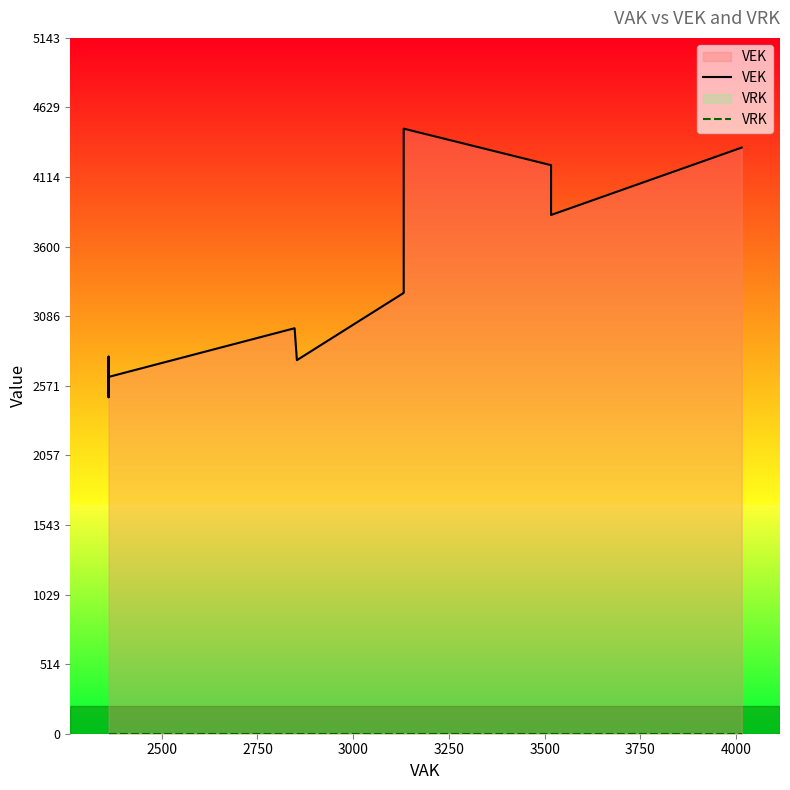

True or false: VRK and VEK cross at least once.

False